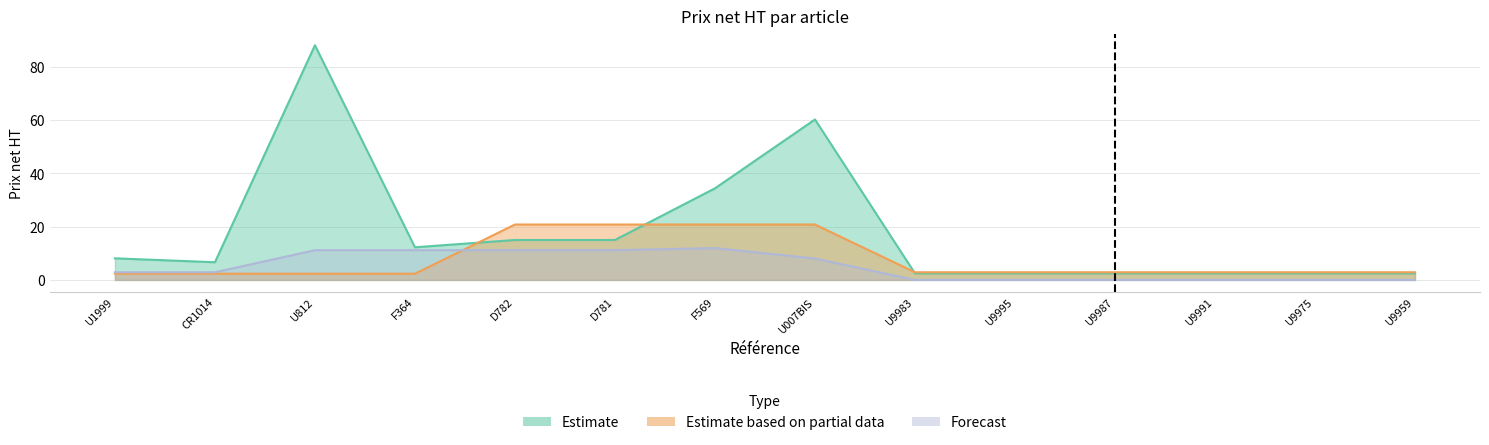

What is the difference between the second highest and minimum values in the Estimate series?

57.8